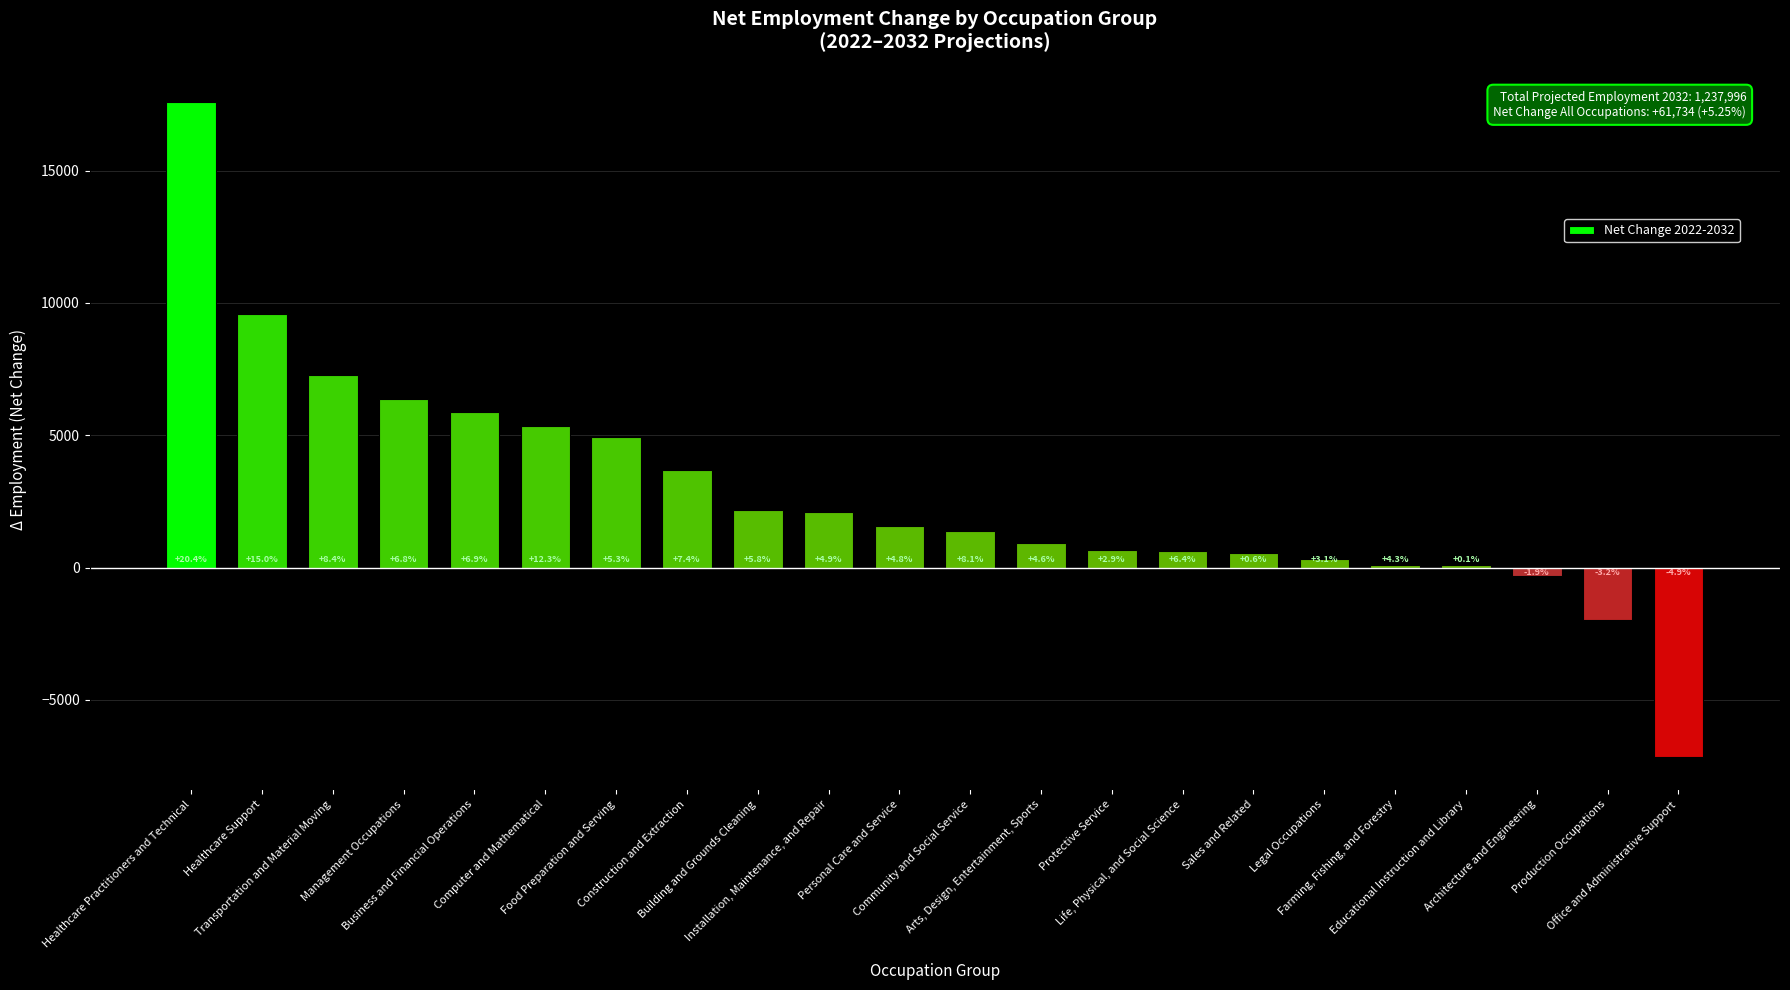

Which category has the lowest value across all series?

Office and Administrative Support